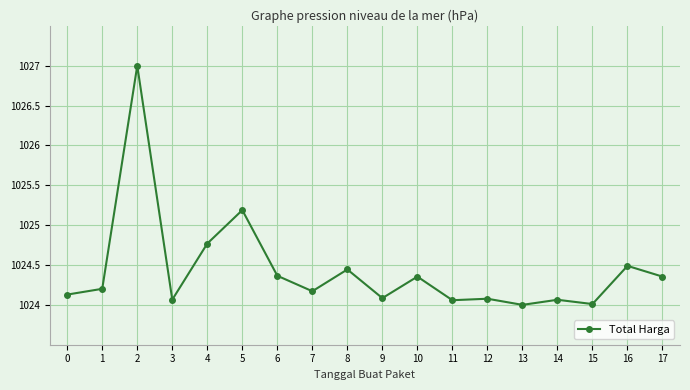

True or false: the data shows 1024.2 at 1.

True